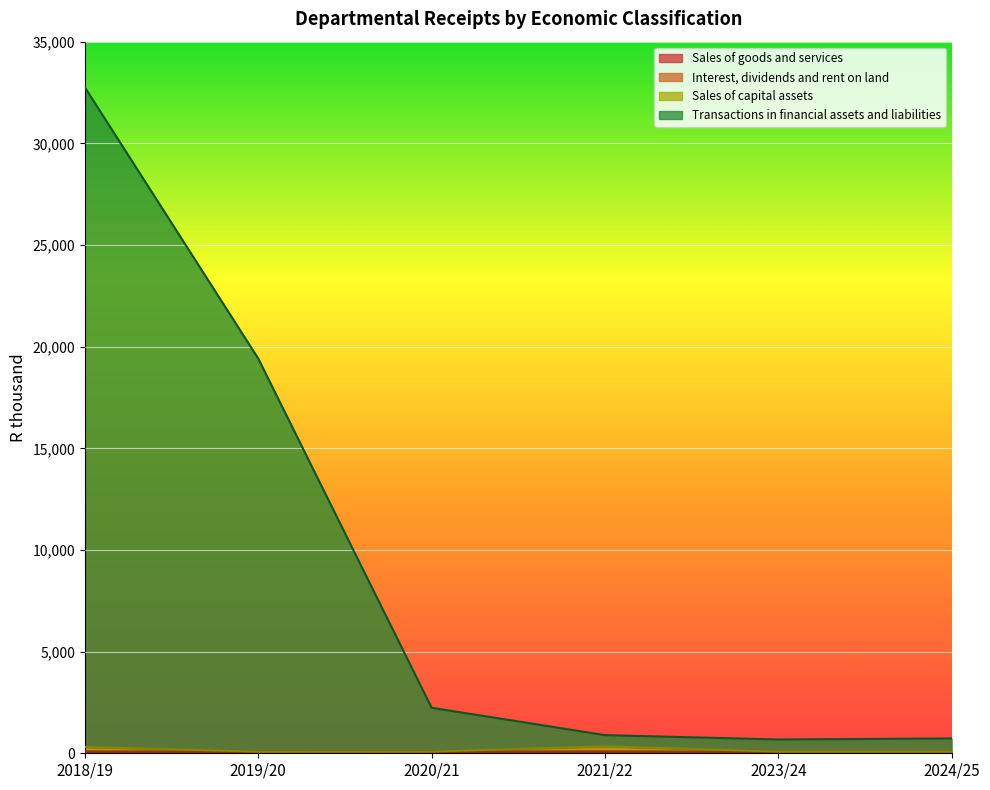

Which category has the highest value across all series?

2018/19